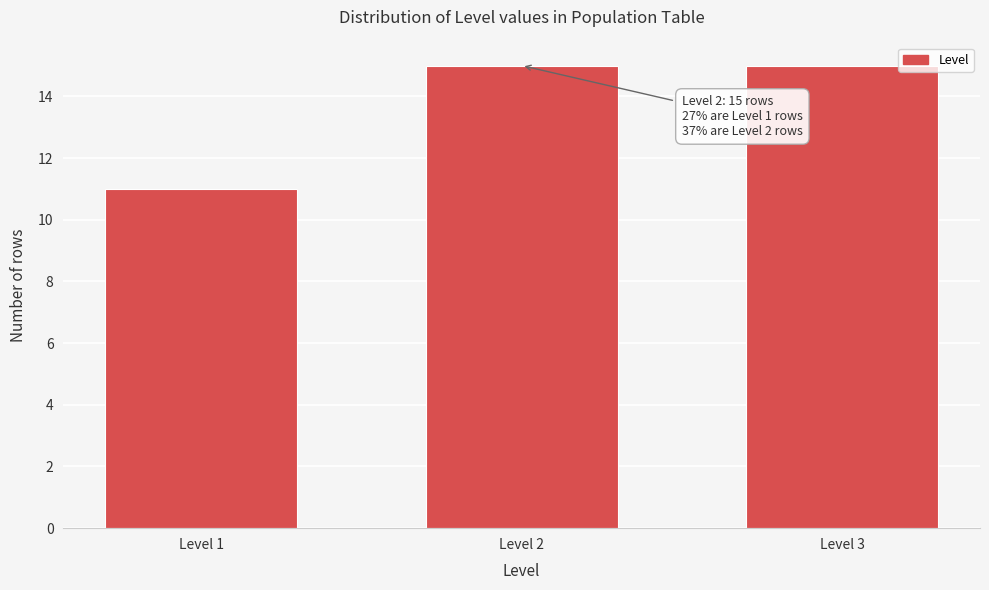

Reading left to right, transcribe all the data shown in this chart.

11	15	15